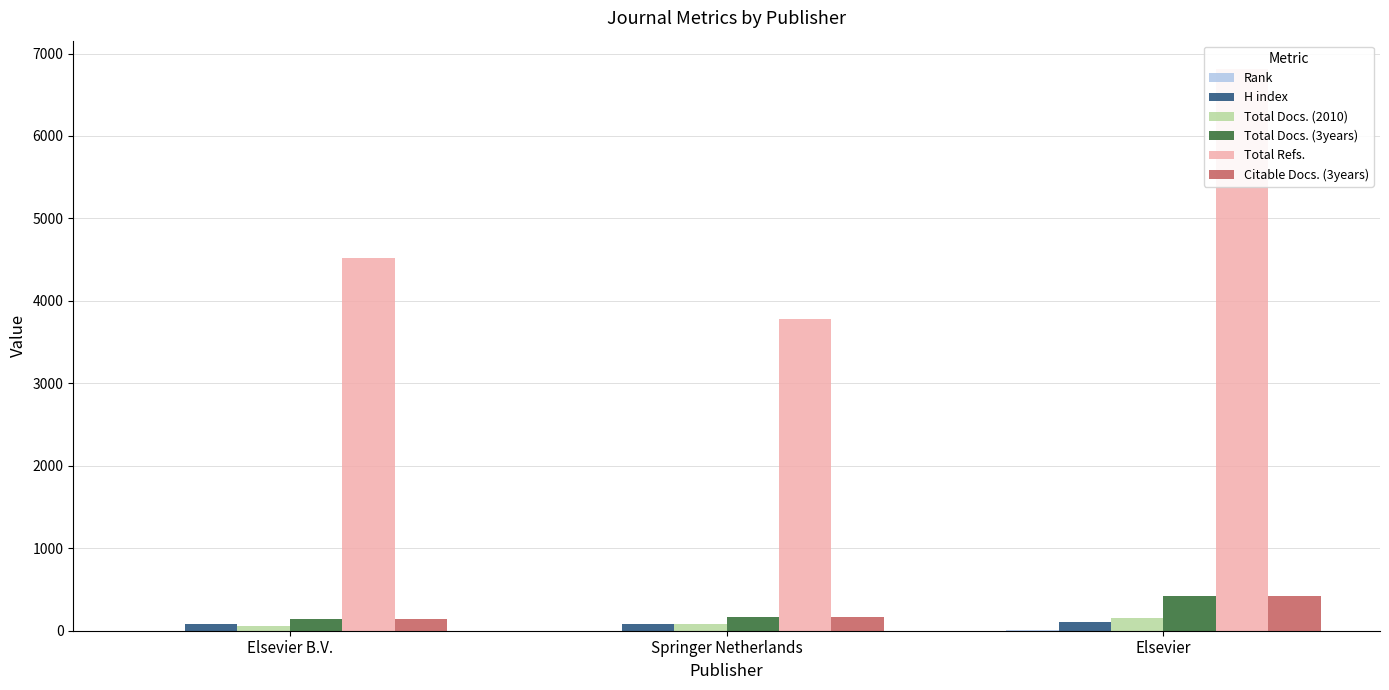

What is the average value of the Total Docs. (2010) series?

100